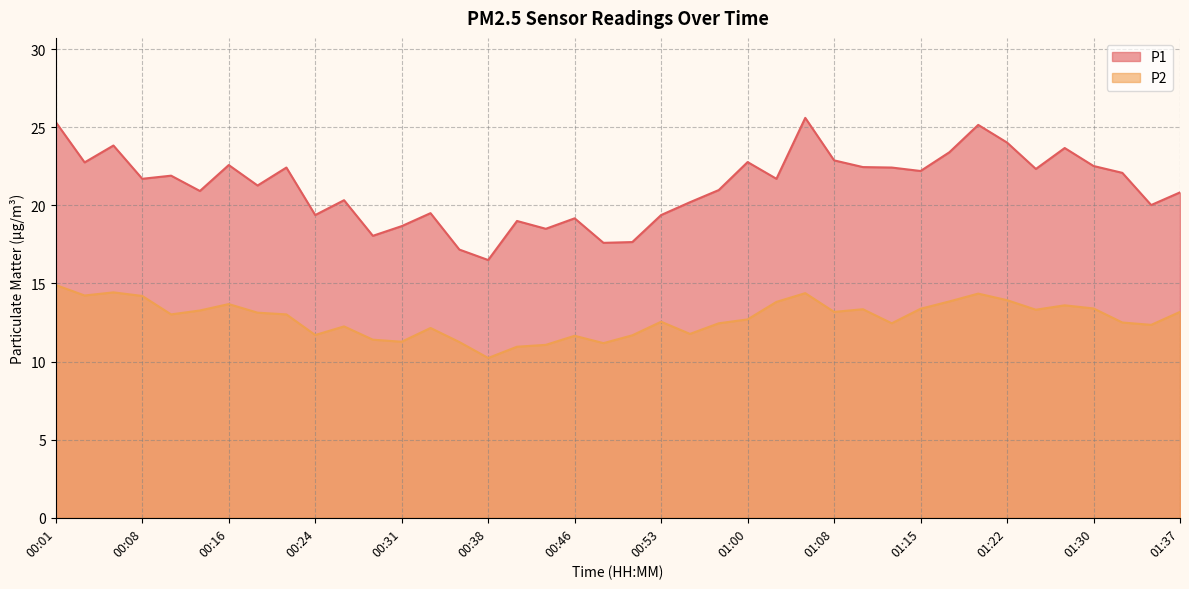

True or false: P1 and P2 intersect in this chart.

False